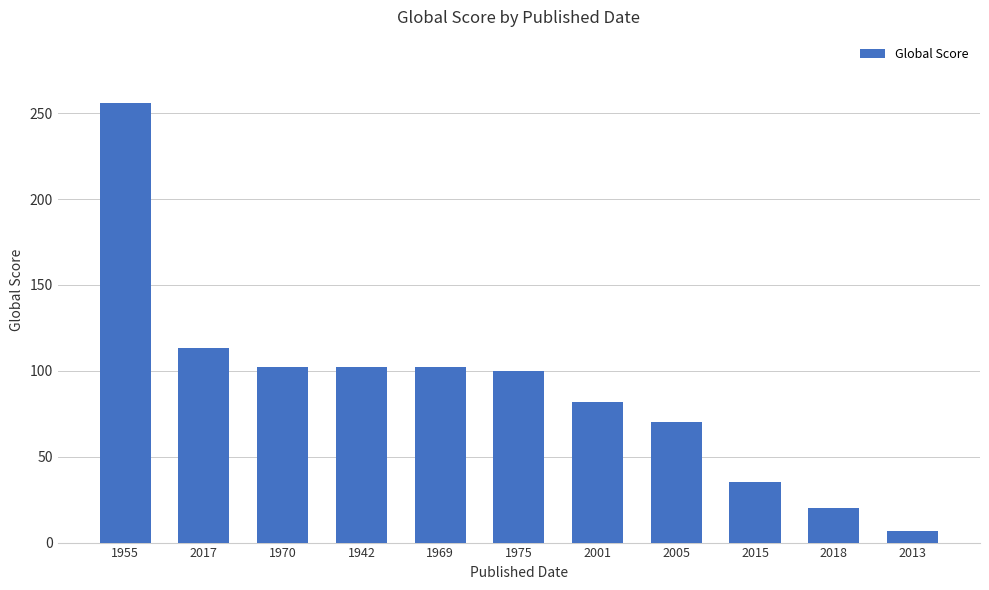

What is the difference between the maximum and minimum values?

249